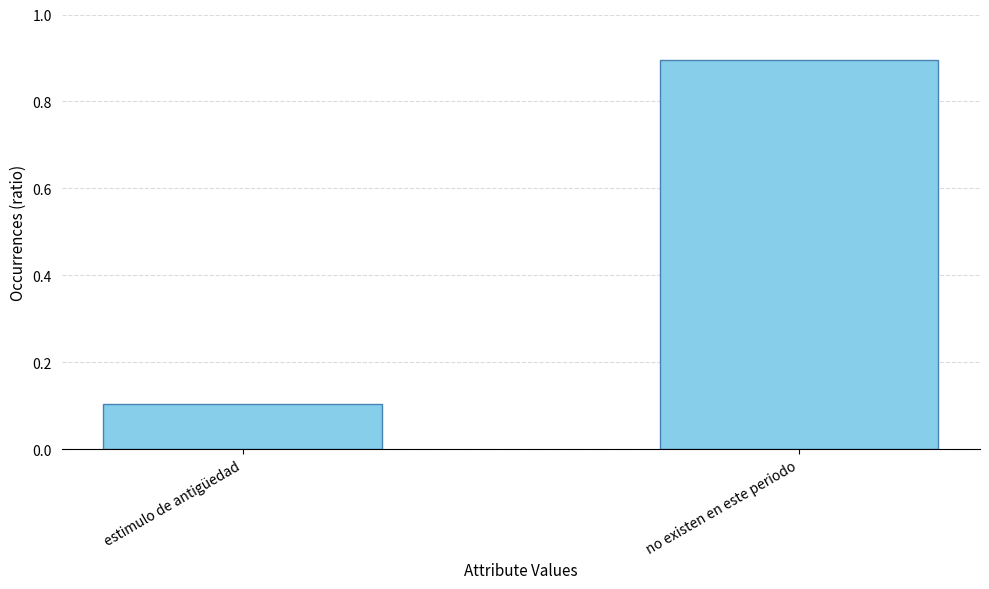

What is the value of the 1st bar from the left?

0.1